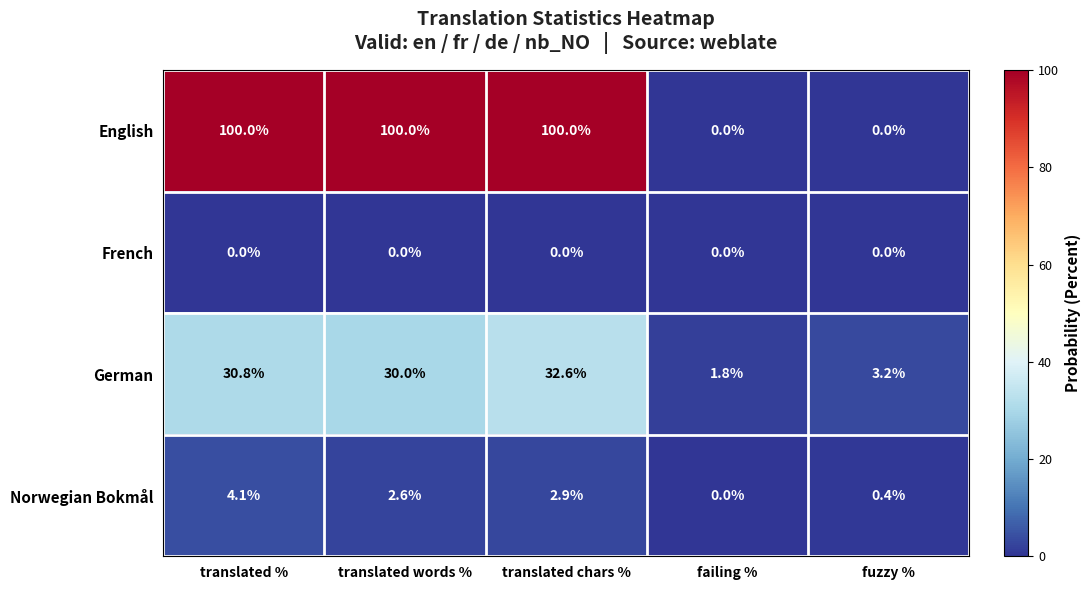

At which category is the sum across all series the highest?

translated chars %